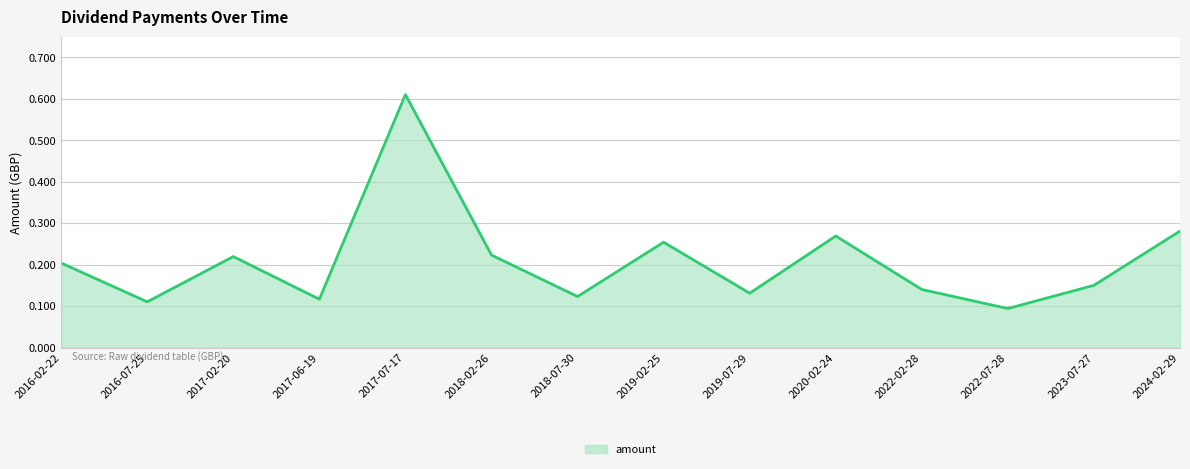

Which label corresponds to the smallest value in the chart?

2022-07-28